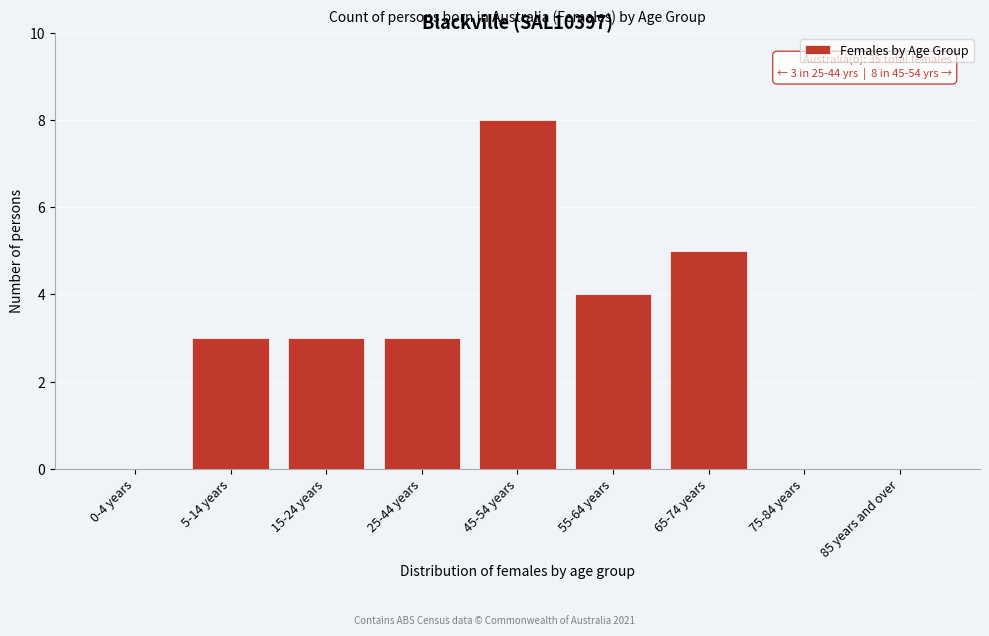

What is the maximum value shown in the chart?

8